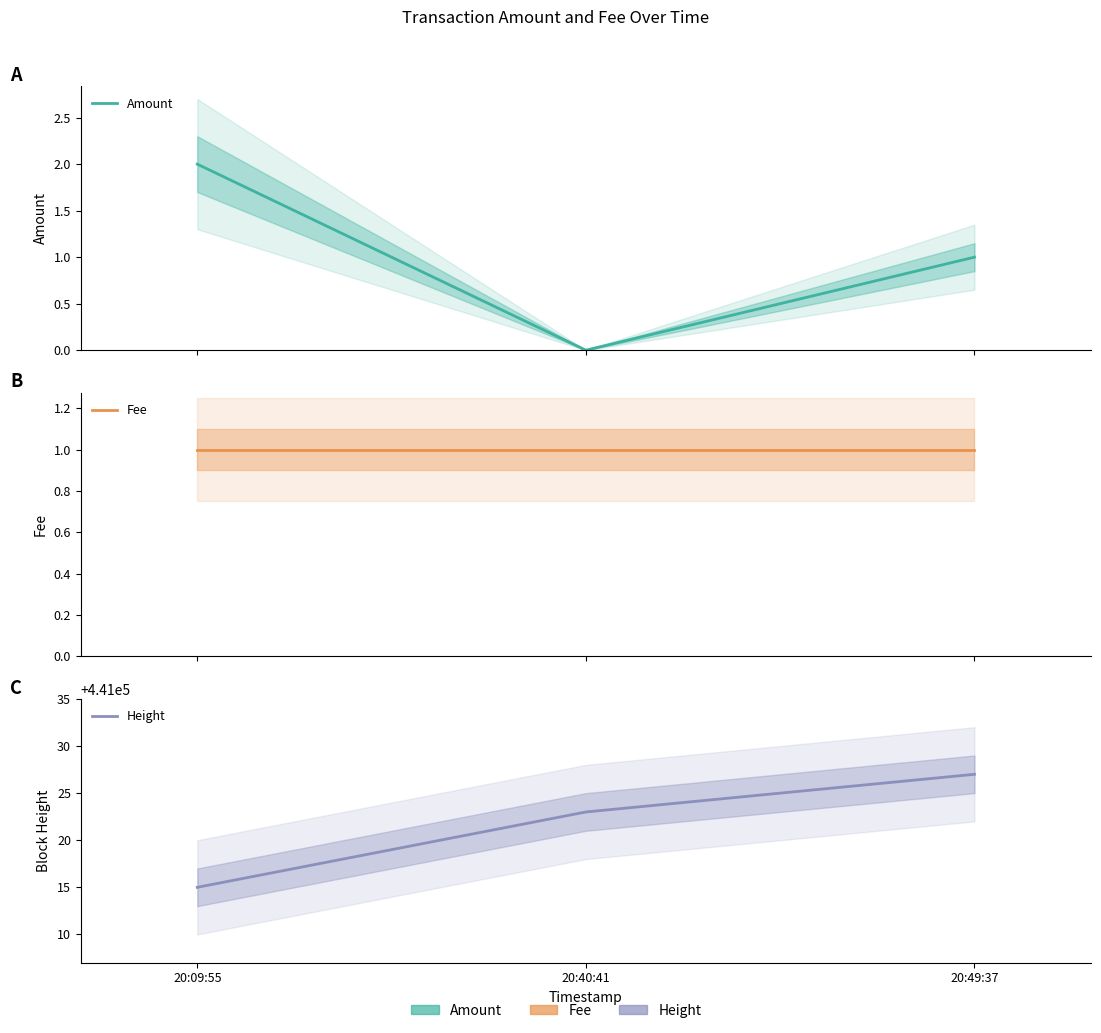

Which series has the largest total across all categories?

Height